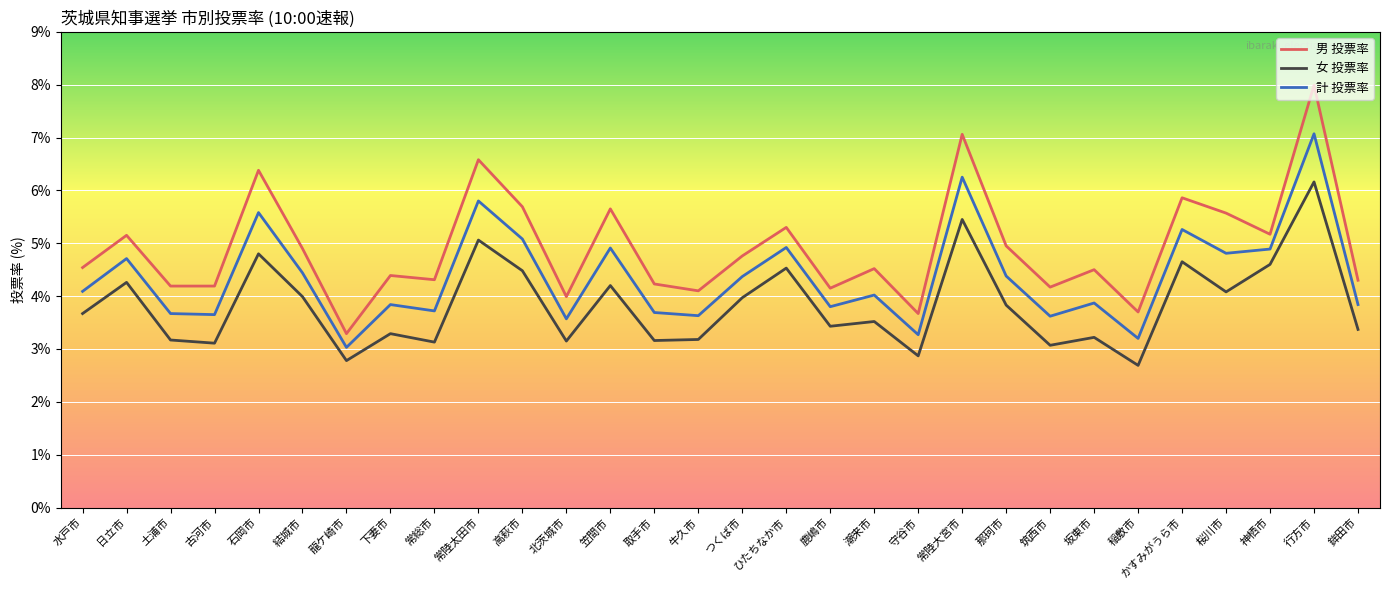

What are all the series names shown in the legend?

男 投票率, 女 投票率, 計 投票率